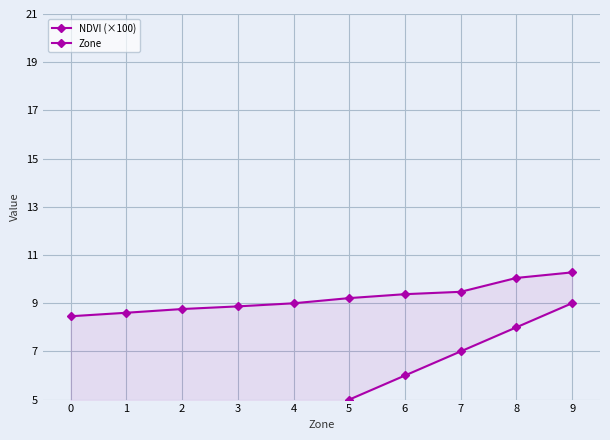

At which label is Zone closest to 4?

4